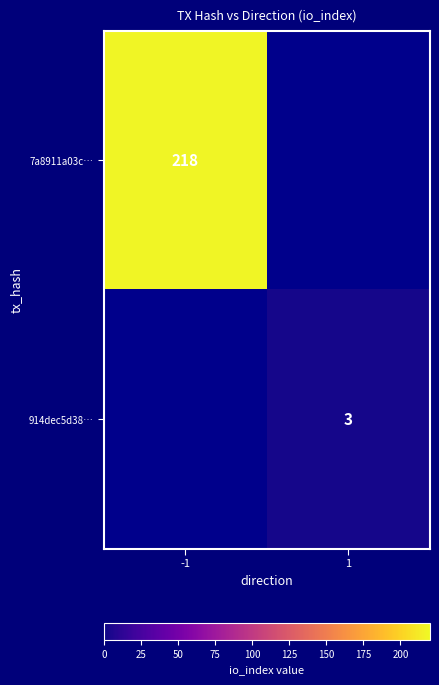

Is it true that 914dec5d38… equals 3 at 1?

True